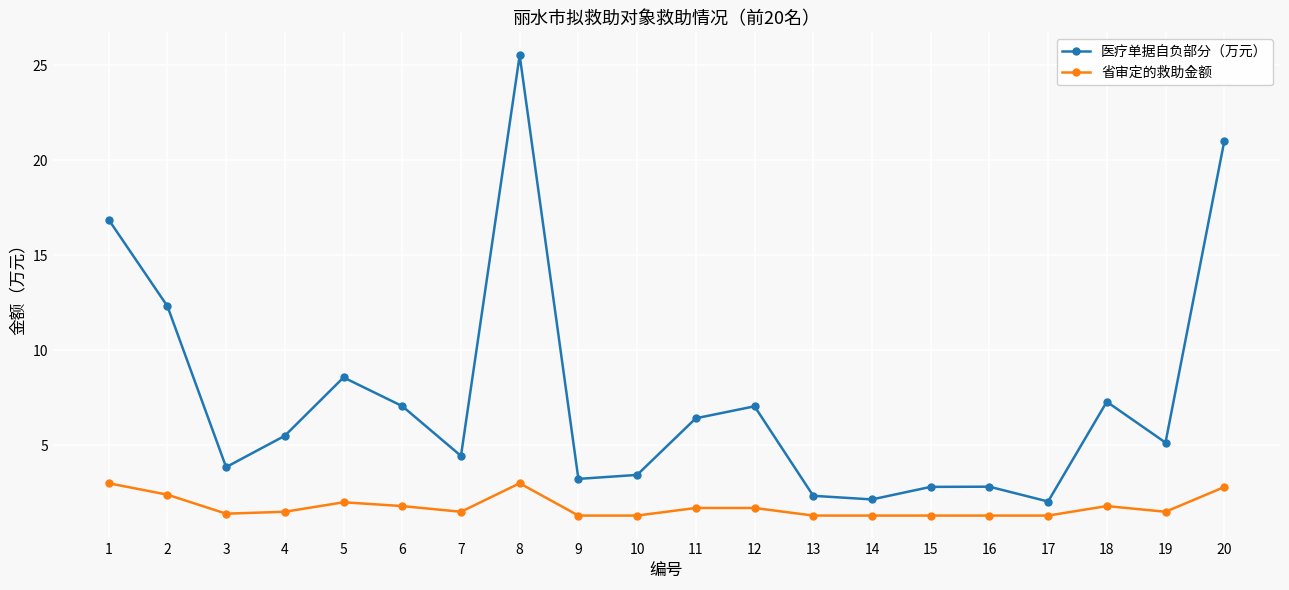

What are all the series names shown in the legend?

医疗单据自负部分（万元）, 省审定的救助金额